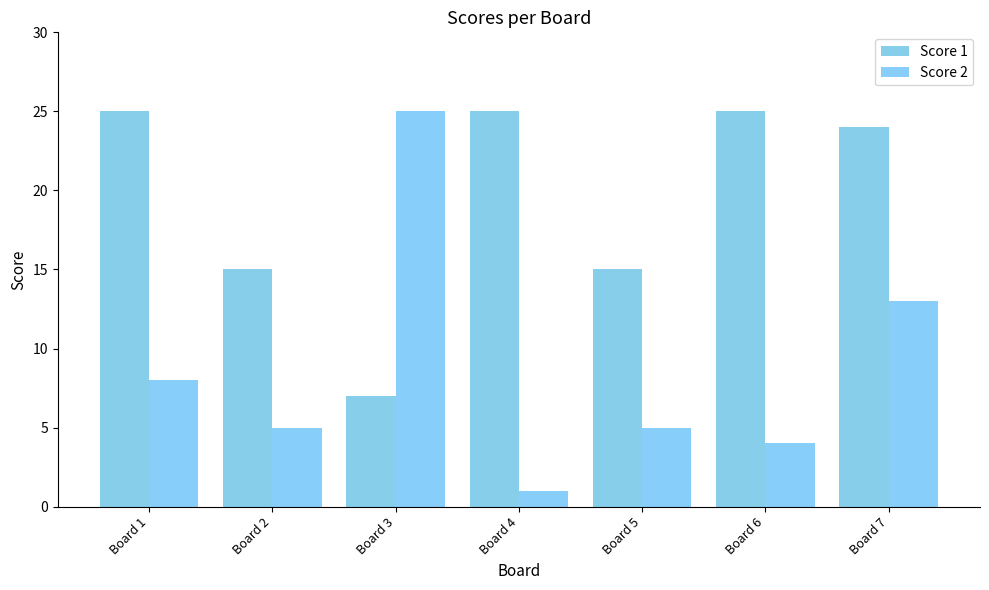

Which series changed the most between Board 3 and Board 5?

Score 2